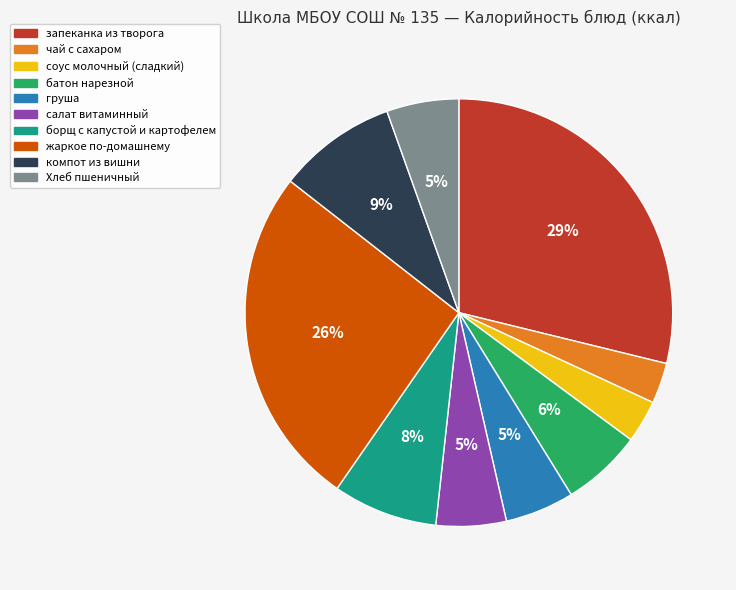

Which category has the biggest portion of the pie?

запеканка из творога